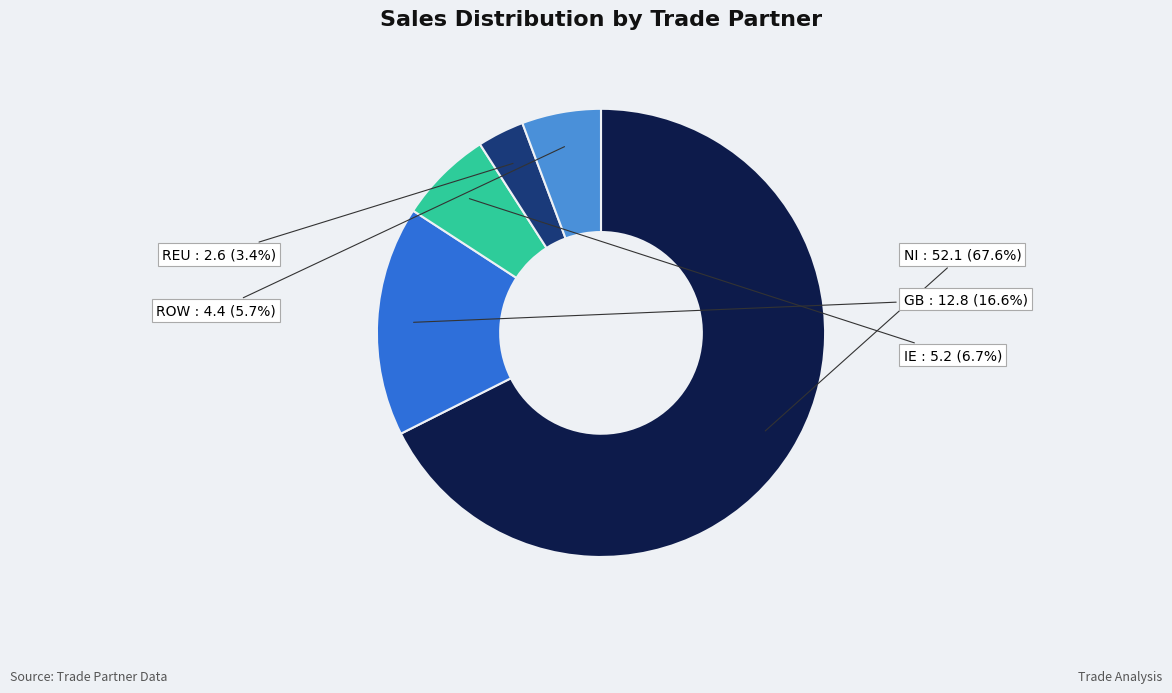

Does any single category account for the majority?

Yes